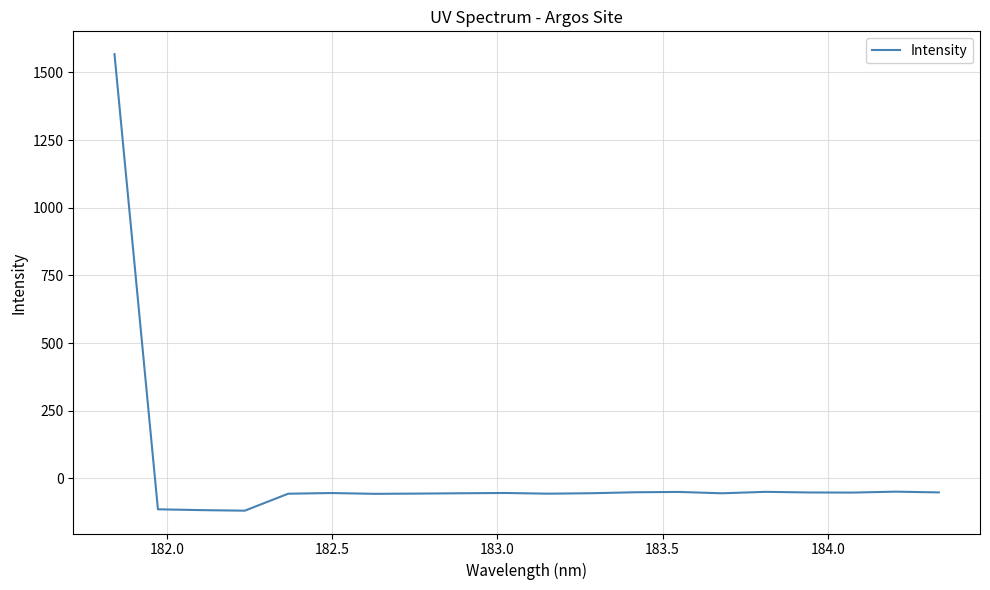

How many lines are shown in the chart?

1